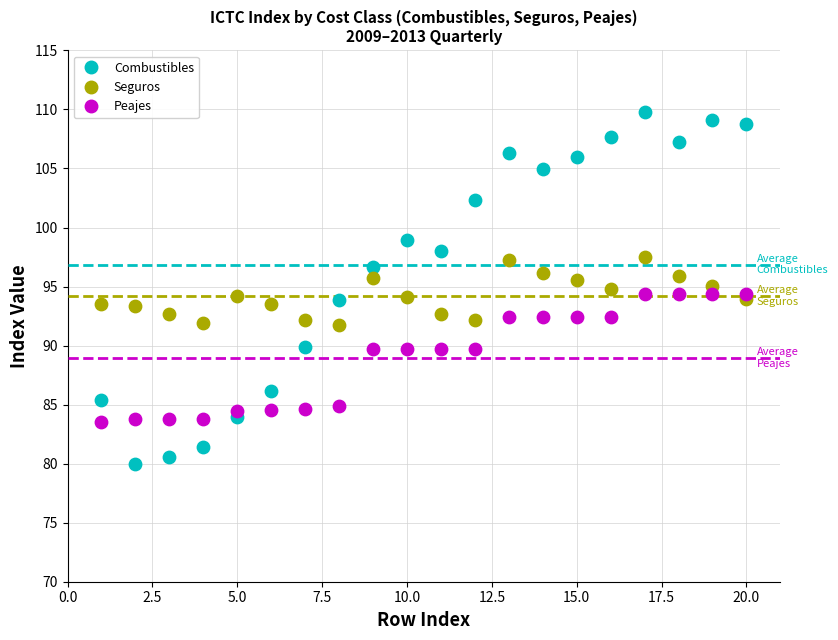

Which series contains the lowest Y value?

Combustibles